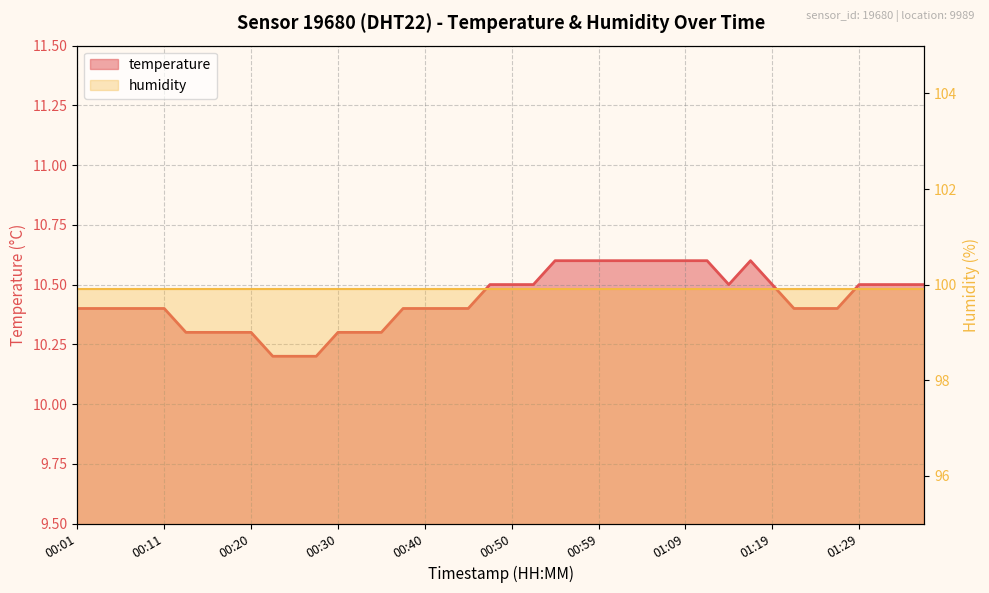

List the labels in order of value, smallest first.

00:23, 00:25, 00:28, 00:13, 00:15, 00:18, 00:20, 00:30, 00:32, 00:35, 00:01, 00:03, 00:06, 00:08, 00:11, 00:37, 00:40, 00:42, 00:45, 01:21, 01:24, 01:26, 00:47, 00:50, 00:52, 01:14, 01:19, 01:29, 01:31, 01:33, 01:36, 00:54, 00:57, 00:59, 01:02, 01:04, 01:07, 01:09, 01:11, 01:16